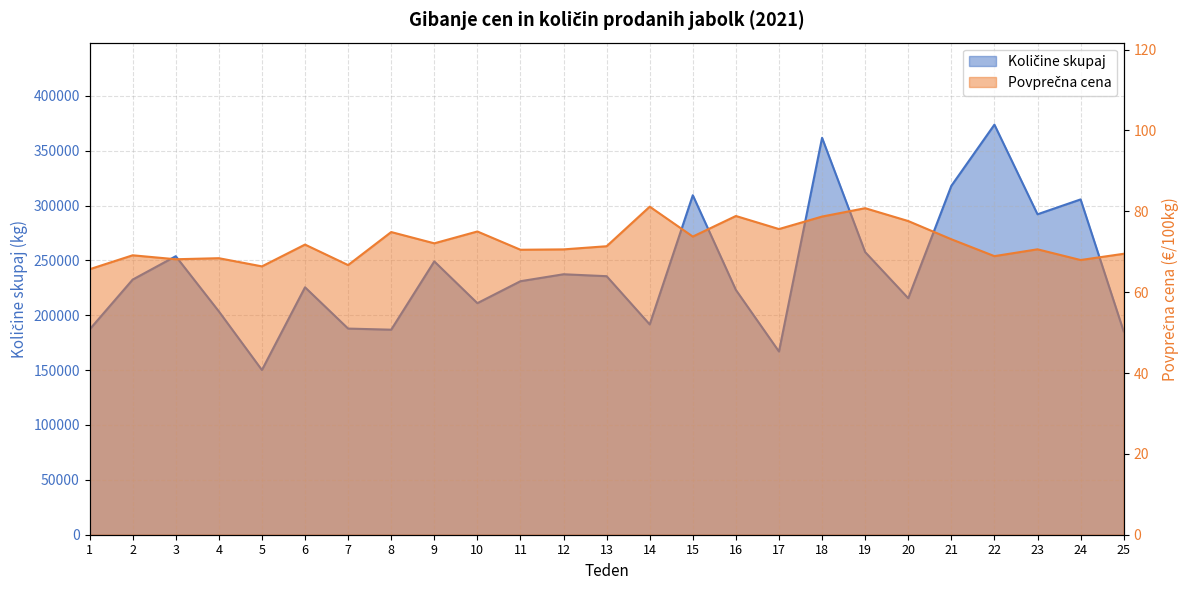

Reading left to right, transcribe all the data shown in this chart.

Količine skupaj: 1=187050.0	2=232516.0	3=253812.0	4=203543.0	5=150113.0	6=225487.0	7=187865.0	8=186851.0	9=249092.0	10=211022.0	11=231033.0	12=237372.0	13=235604.0	14=191635.0	15=309389.0	16=223074.0	17=166970.0	18=361702.0	19=257586.0	20=215527.0	21=317925.0	22=373716.0	23=292032.0	24=305570.0	25=185270.0
Povprečna cena: 1=65.7	2=69.1	3=68.1	4=68.4	5=66.4	6=71.8	7=66.7	8=74.9	9=72.1	10=75.0	11=70.5	12=70.6	13=71.4	14=81.2	15=73.8	16=78.8	17=75.6	18=78.7	19=80.8	20=77.6	21=73.1	22=68.9	23=70.6	24=68.0	25=69.5